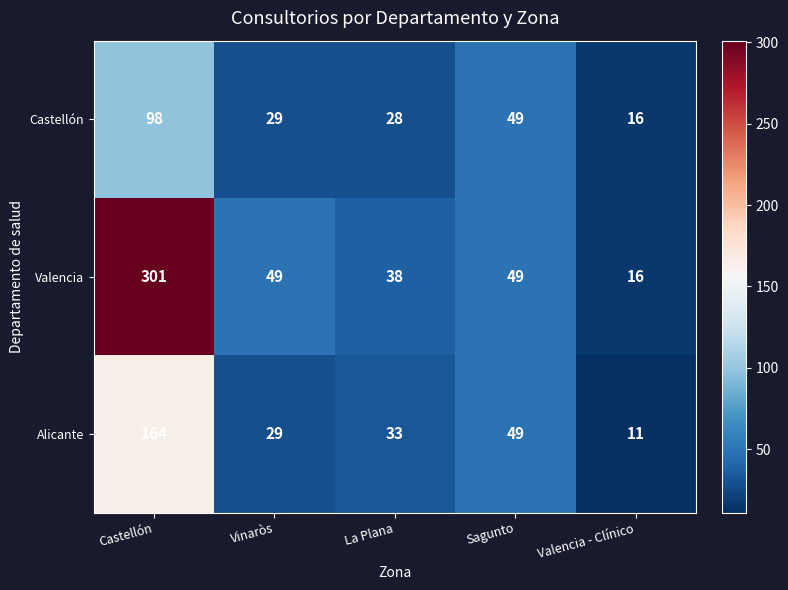

At which label does Alicante reach its peak?

Castellón